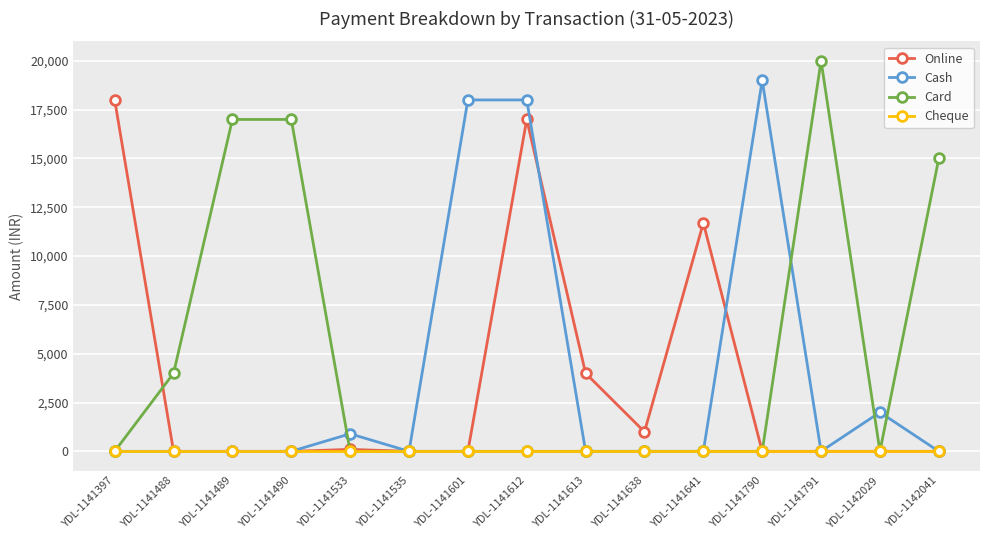

Count the number of categories in the chart.

15